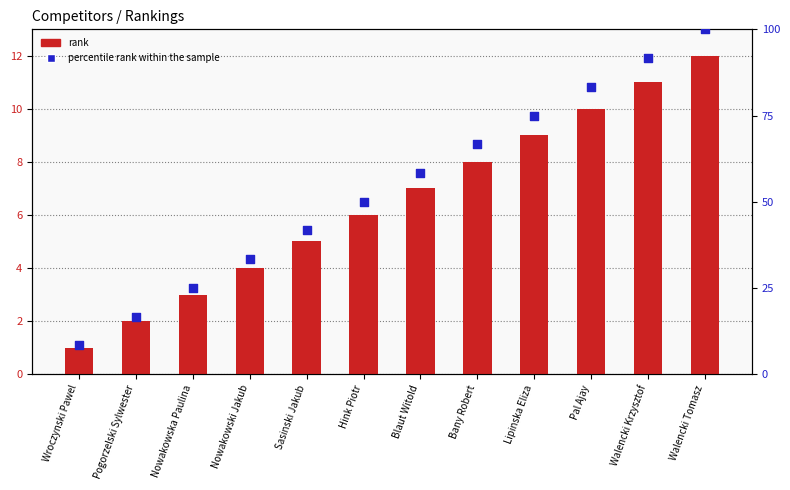

What are all the series names shown in the legend?

rank, percentile rank within the sample